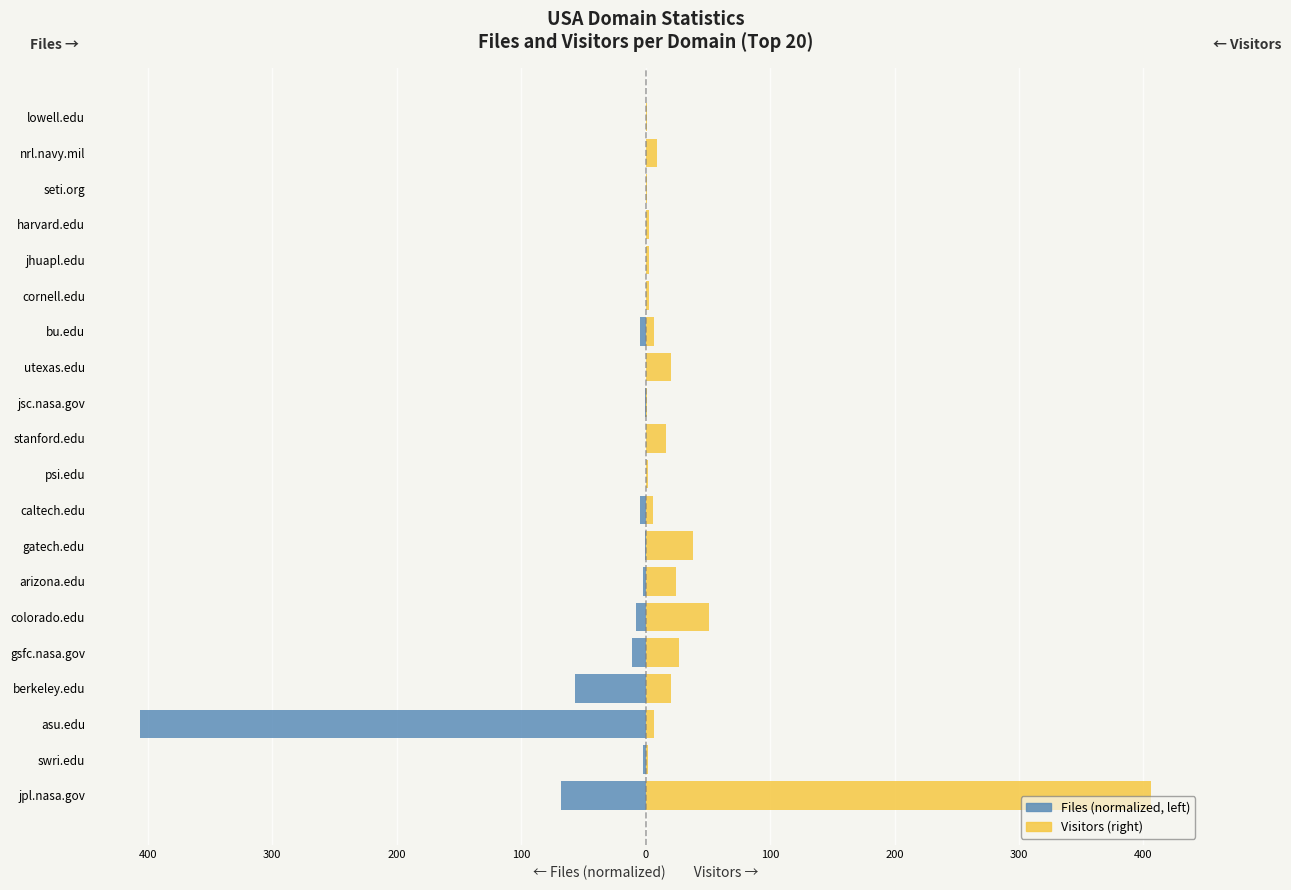

What is the maximum value for Visitors?

406.0